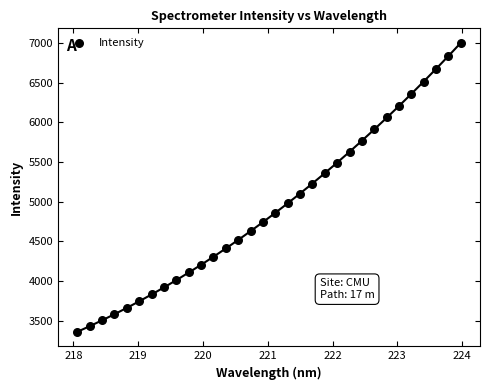

What is the range of Y values (max minus min)?

3645.0